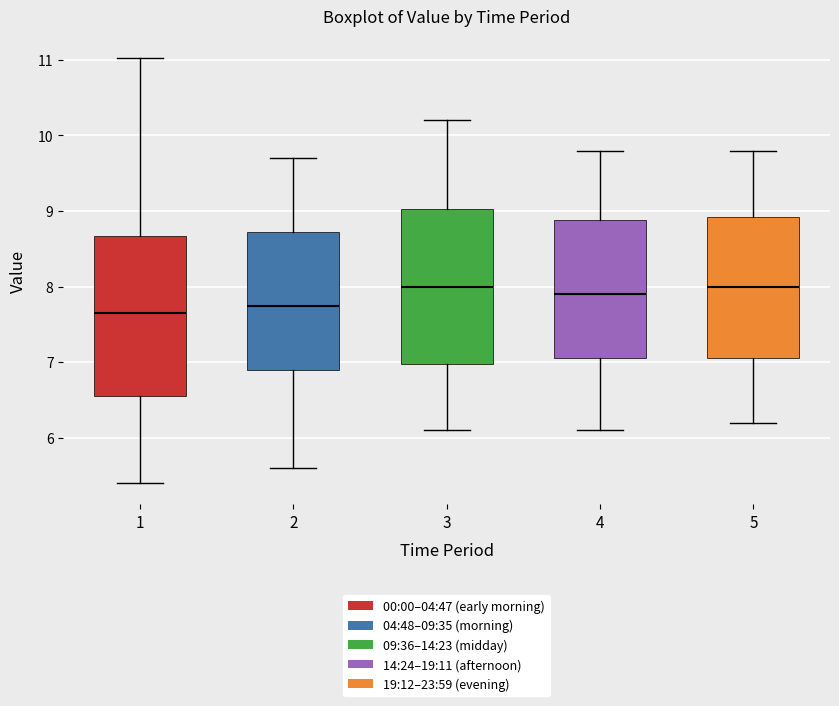

Where does the upper whisker of the box at x = 2 end on the y-axis? The values are not printed on the chart, so give them approximately, as read against the axis.

9.7